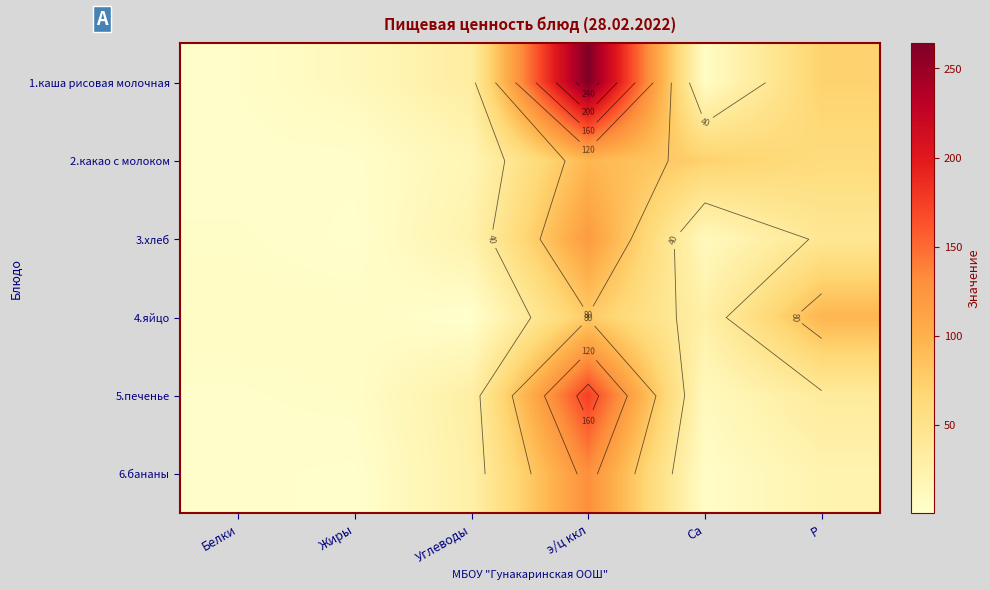

What is the sum of the 2.какао с молоком values at Са and Р?

133.4